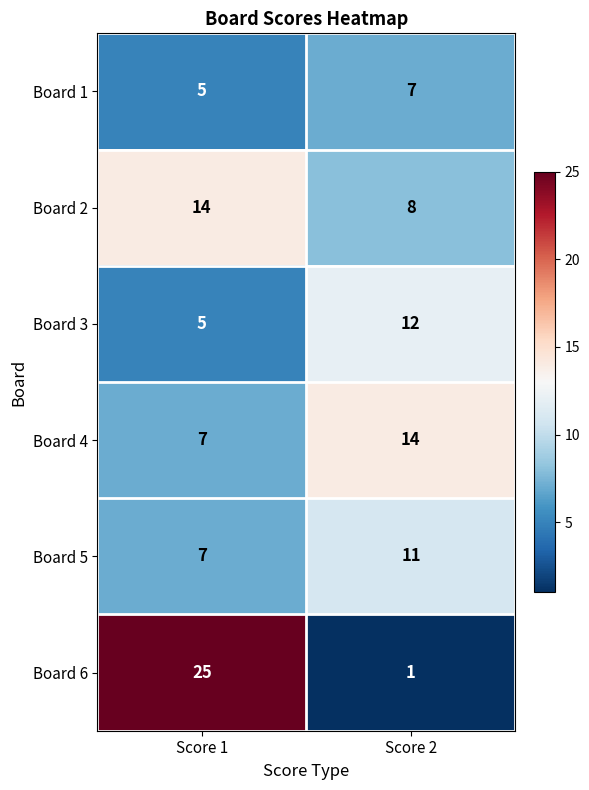

At which label is Board 1 closest to 6?

Score 1